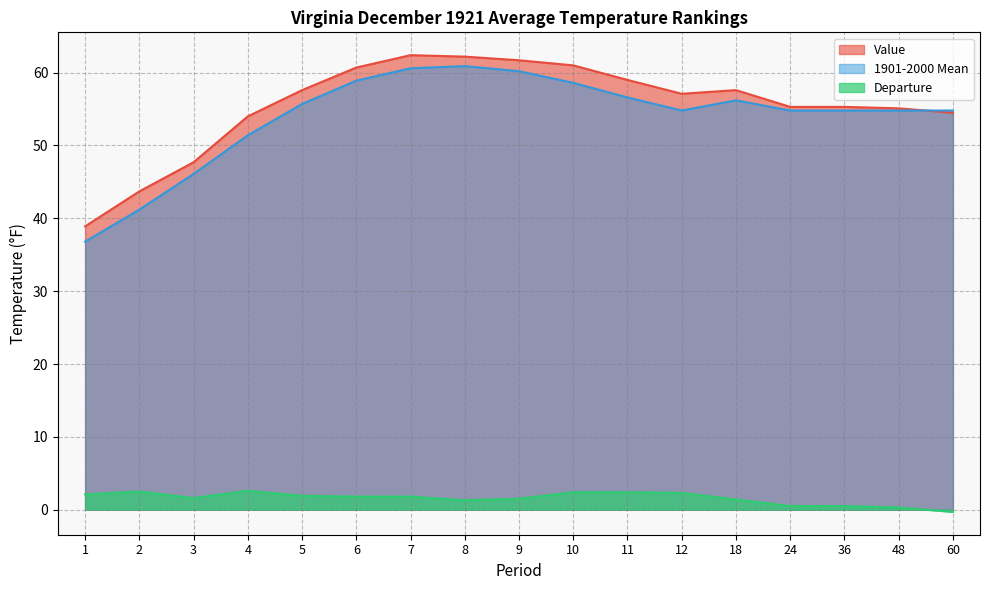

What is the difference between the 1901-2000 Mean values at 4 and 2?

10.2